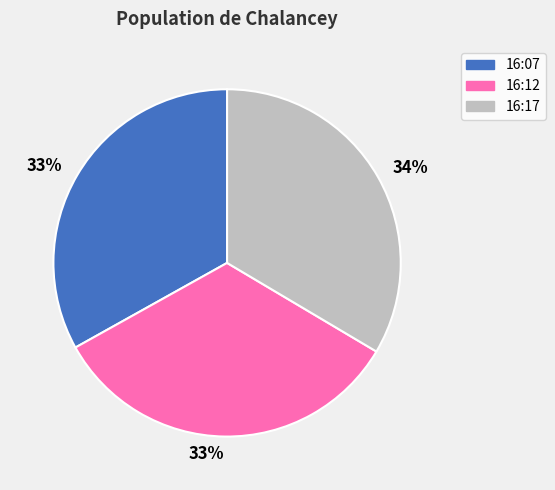

To the nearest percent, what is the average slice percentage?

33%